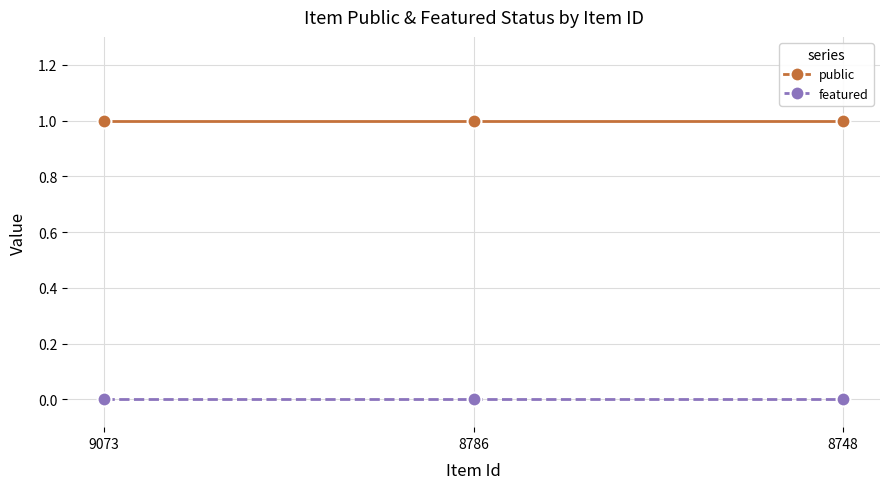

Reading left to right, transcribe all the data shown in this chart.

public: 1	1	1
featured: 0	0	0